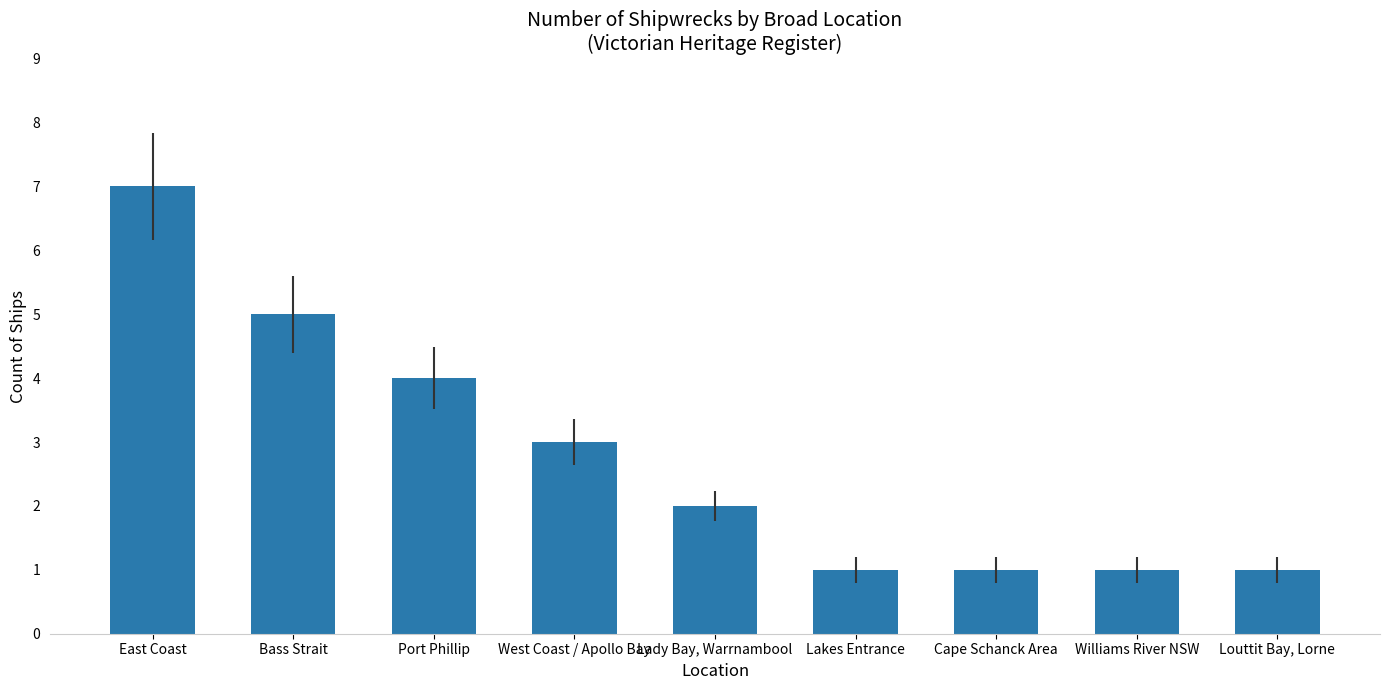

Reading left to right, list all the values displayed in this chart.

East Coast=7	Bass Strait=5	Port Phillip=4	West Coast / Apollo Bay=3	Lady Bay, Warrnambool=2	Lakes Entrance=1	Cape Schanck Area=1	Williams River NSW=1	Louttit Bay, Lorne=1